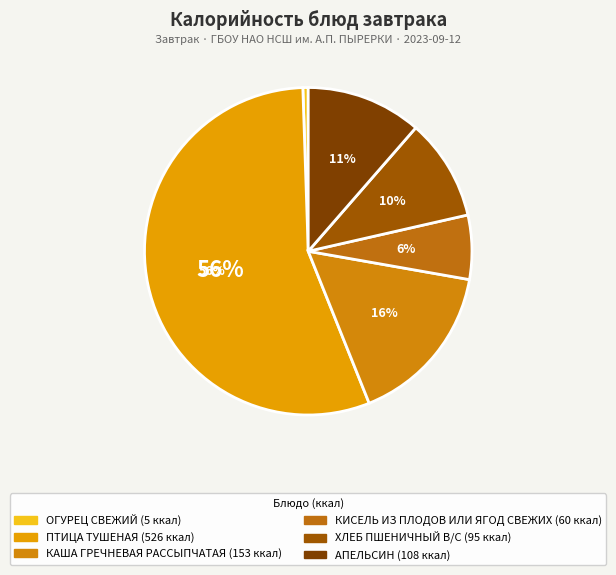

How many slices are in this pie chart?

6